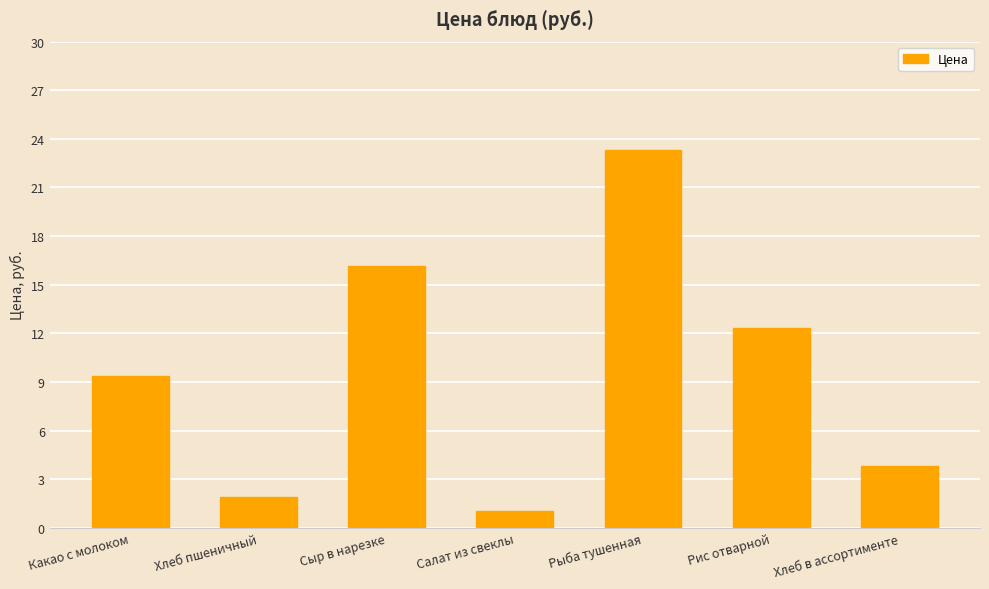

What position from the left is Какао с молоком?

1